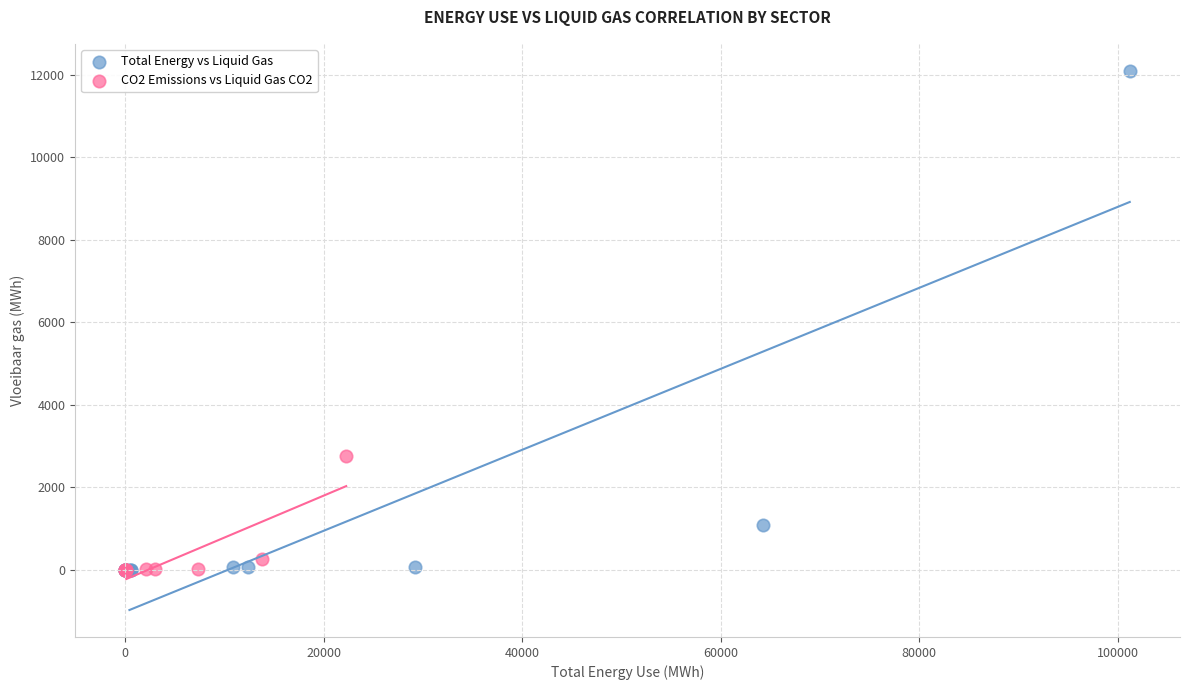

Which series has the largest Y range (max minus min)?

Total Energy vs Liquid Gas